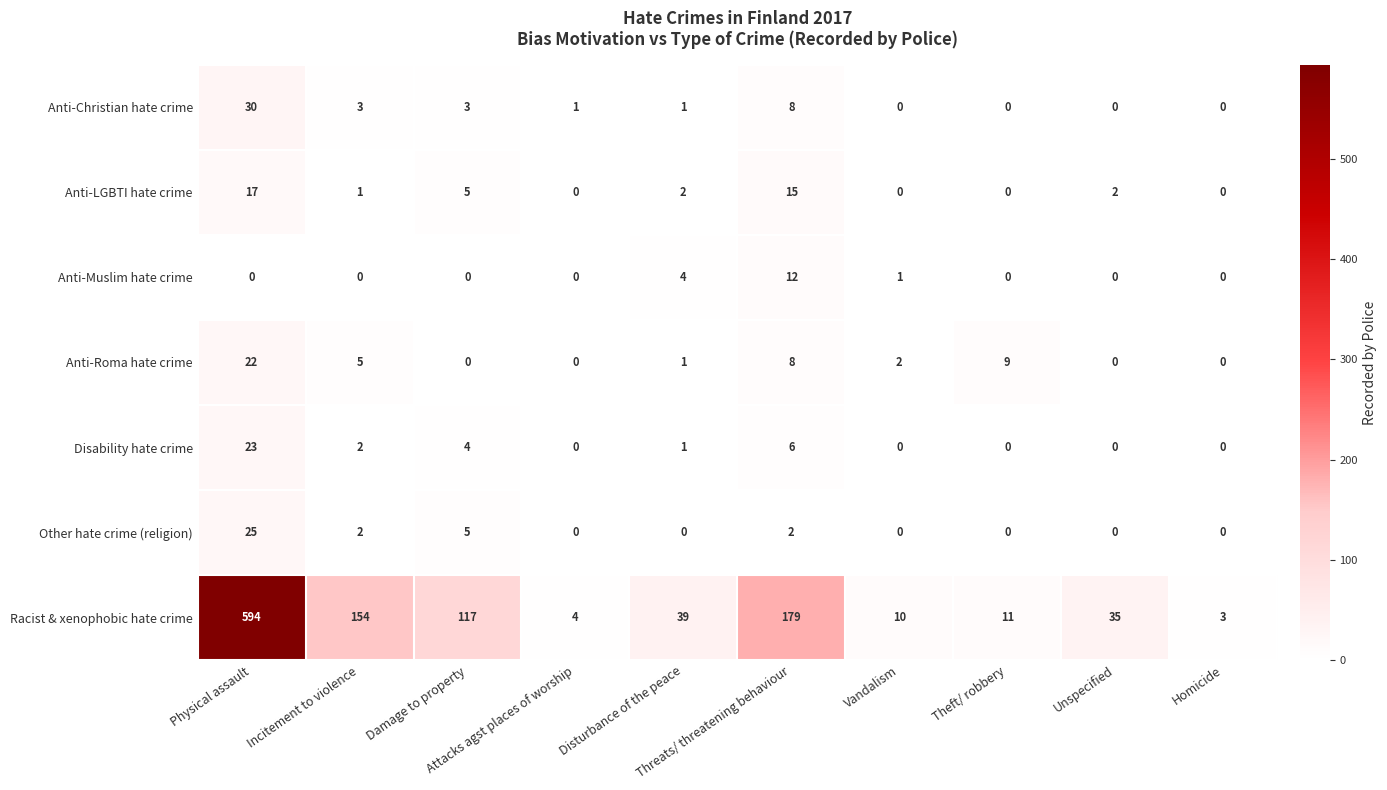

How many values in Anti-LGBTI hate crime are above zero?

6